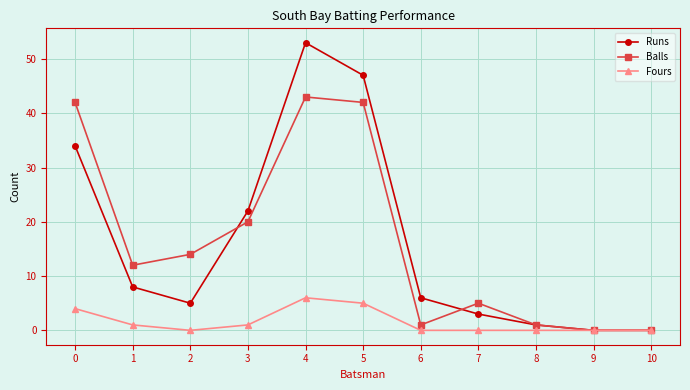

What is the difference between the Fours values at 7 and 5?

5